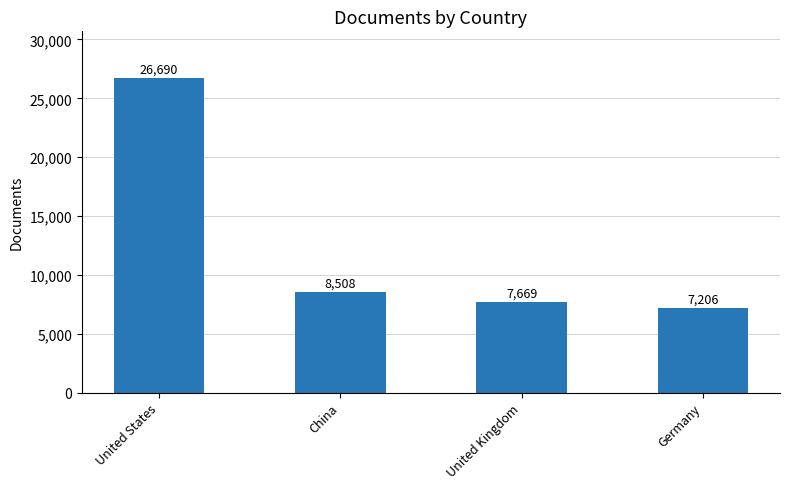

Reading left to right, transcribe all the data shown in this chart.

26690	8508	7669	7206